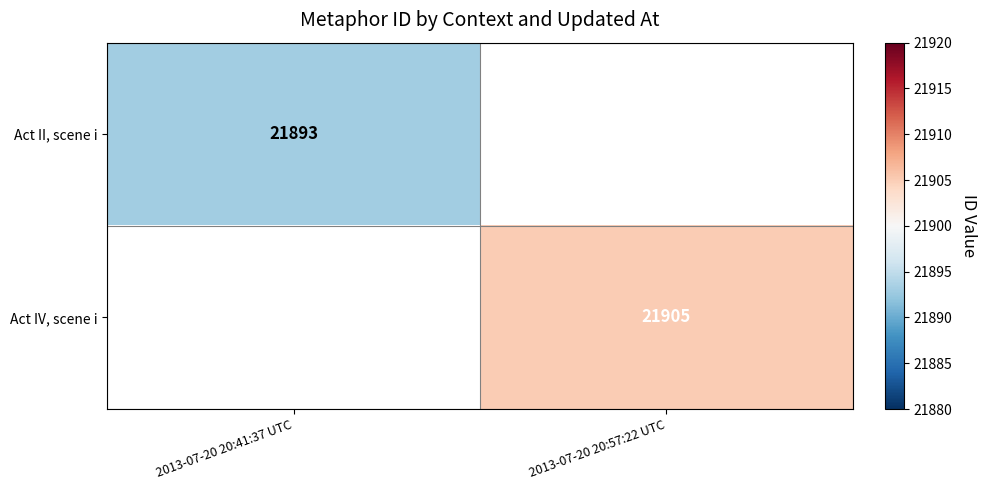

Count the number of categories in the chart.

2